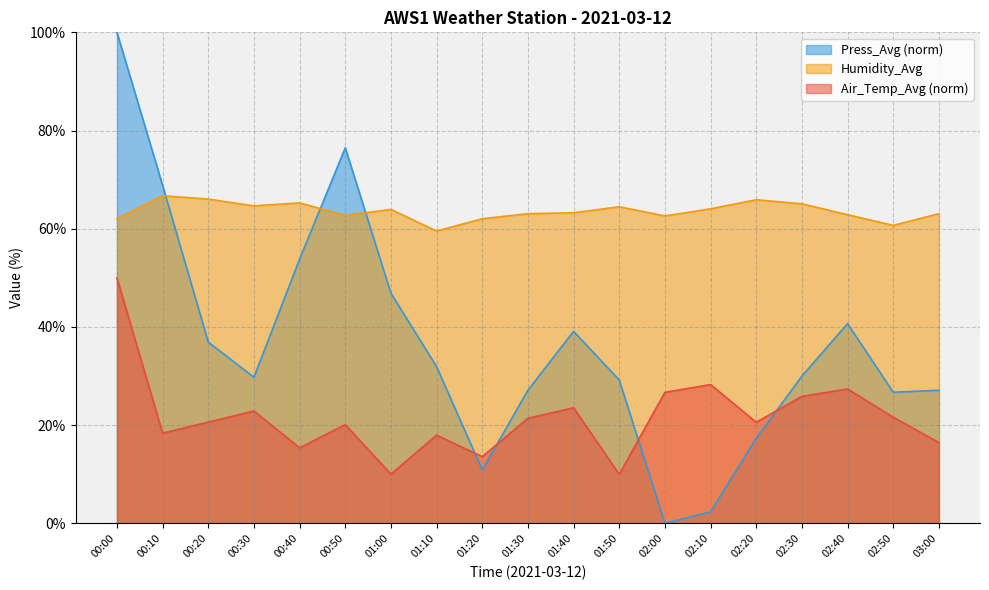

True or false: Air_Temp_Avg and Humidity_Avg intersect in this chart.

False